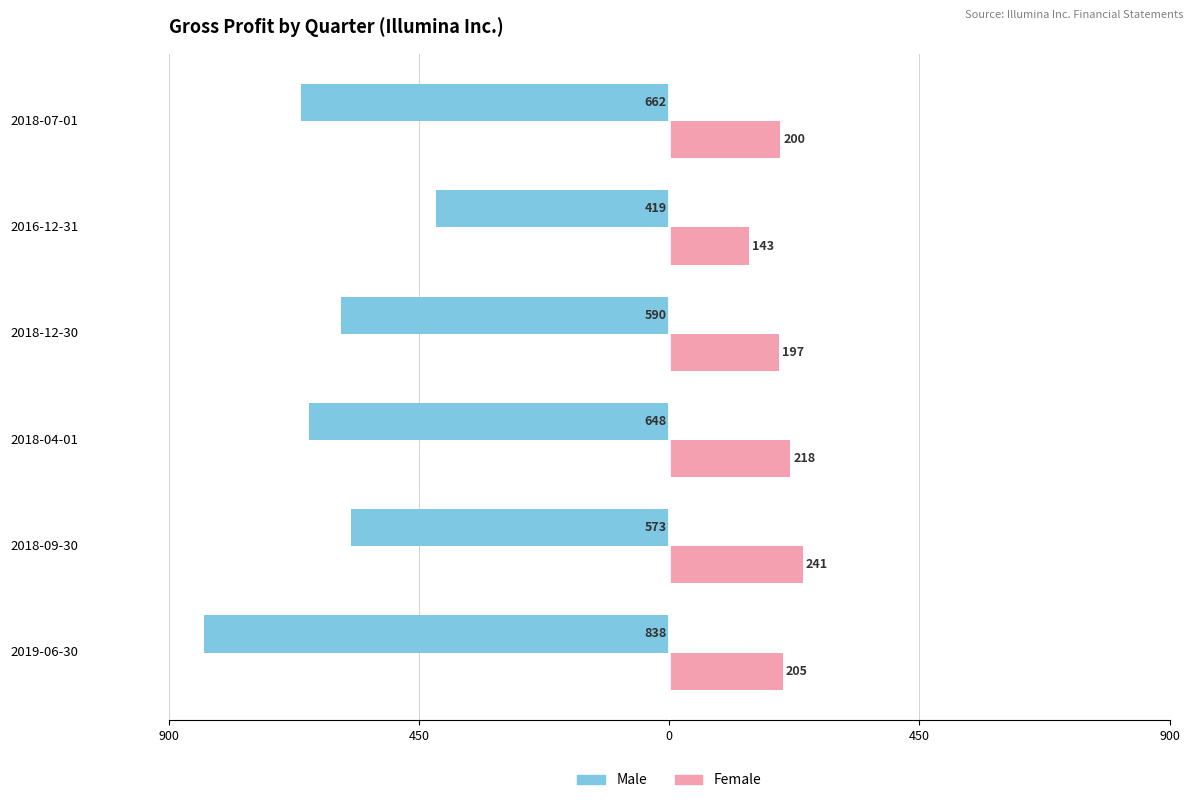

Reading right to left, extract all data points from this chart.

Male: -662	-419	-590	-648	-573	-838
Female: 200	143	197	218	241	205